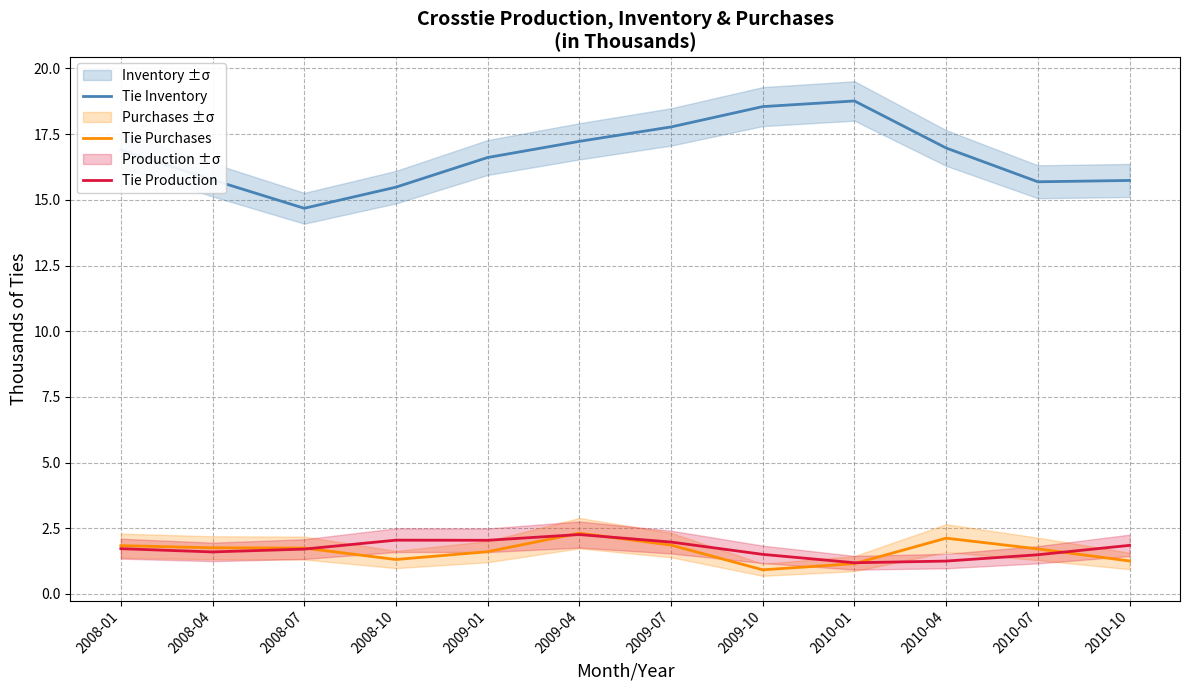

Is it true that Tie Inventory equals 17.0 at 2010-04?

True